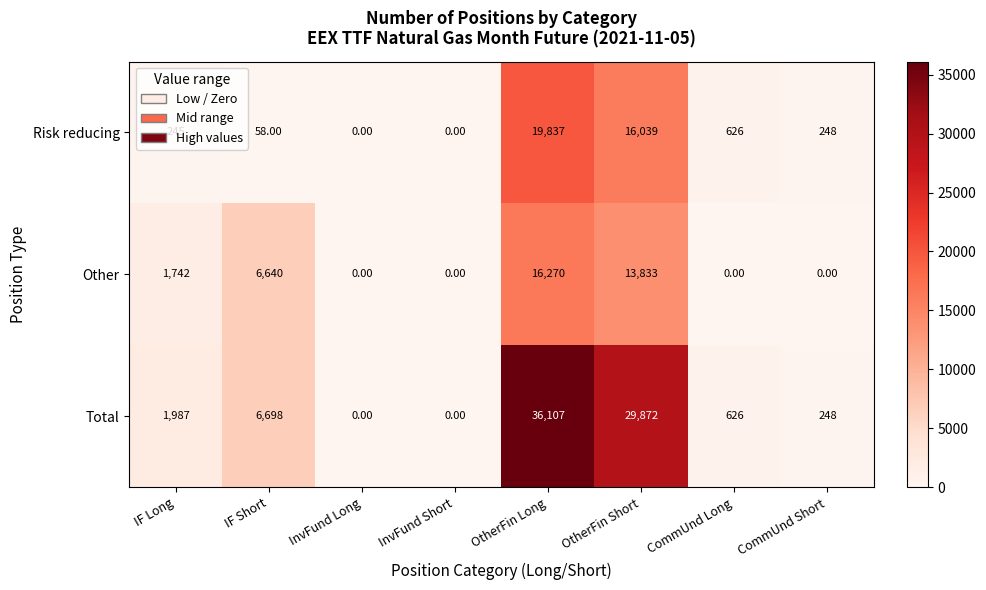

Which series has the largest total across all categories?

Total